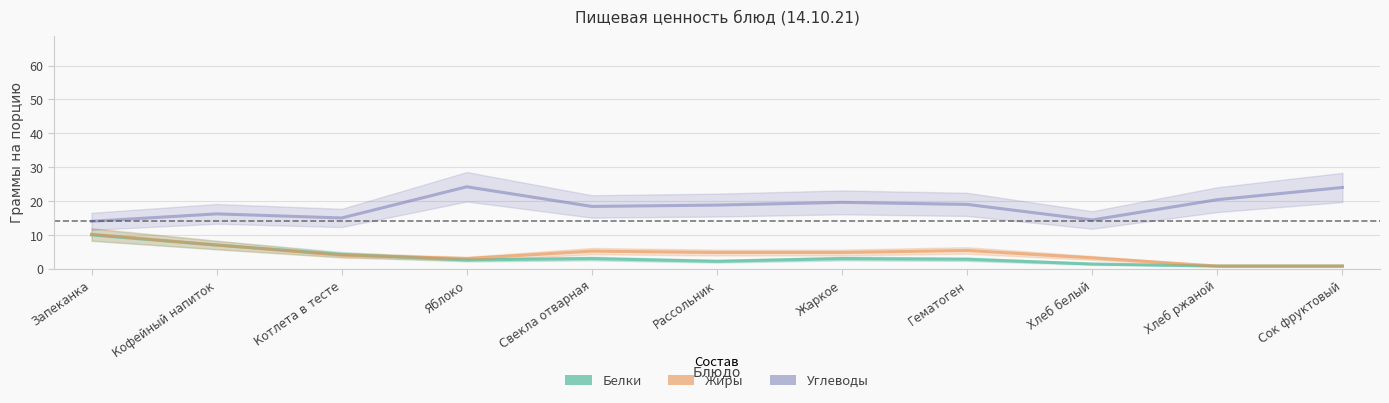

True or false: Белки has a value of 10.0 at Запеканка.

True